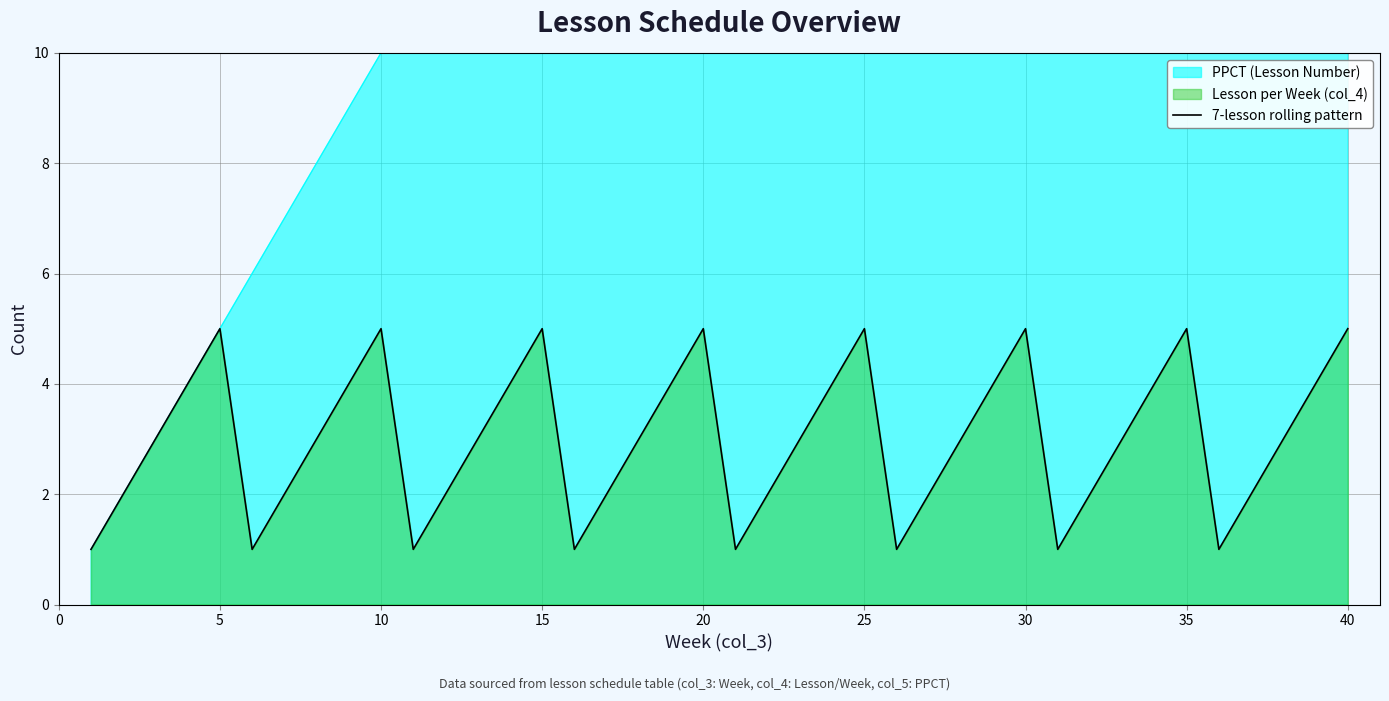

Does the chart display data point markers on the line(s)?

No